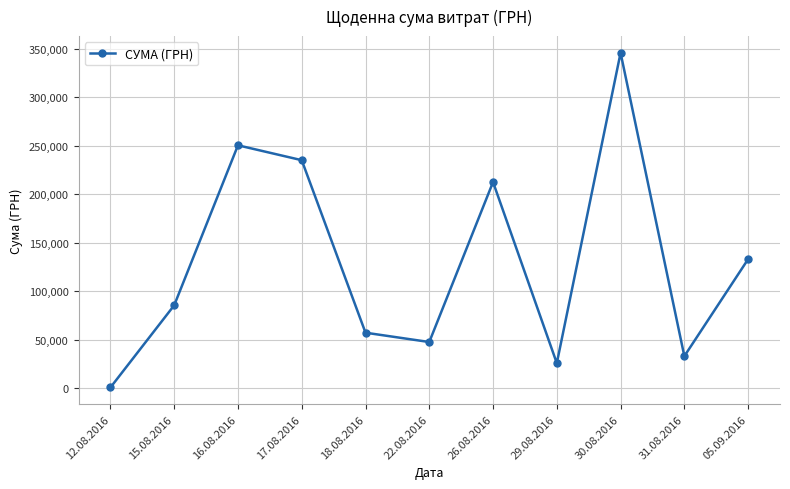

What is the label of the 8th point from the right?

17.08.2016